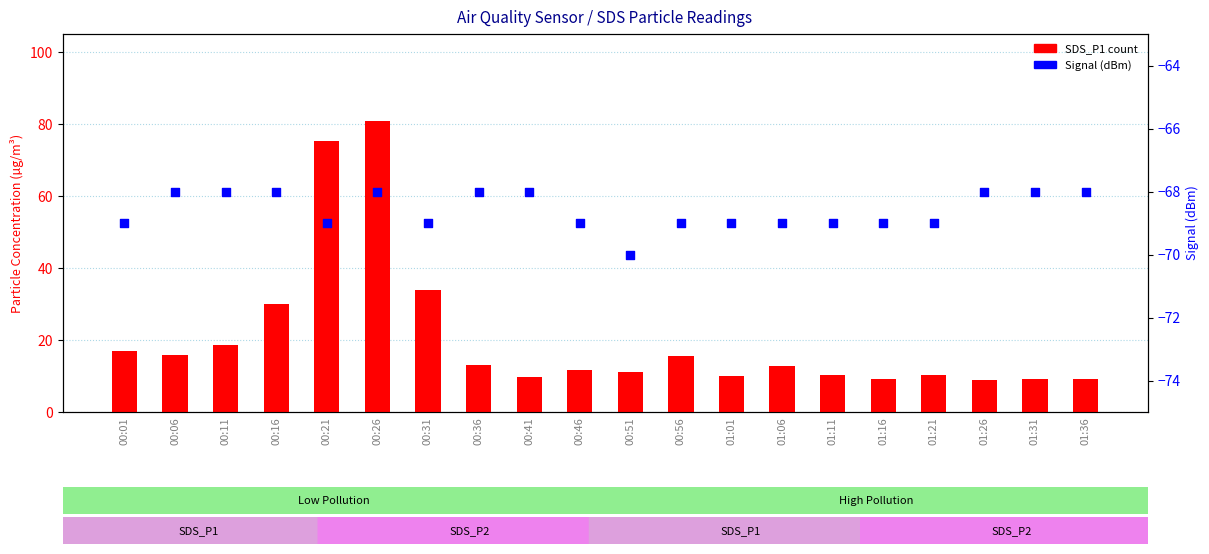

Is the value of SDS_P1 at 00:56 greater than the value of Signal at 00:56?

Yes